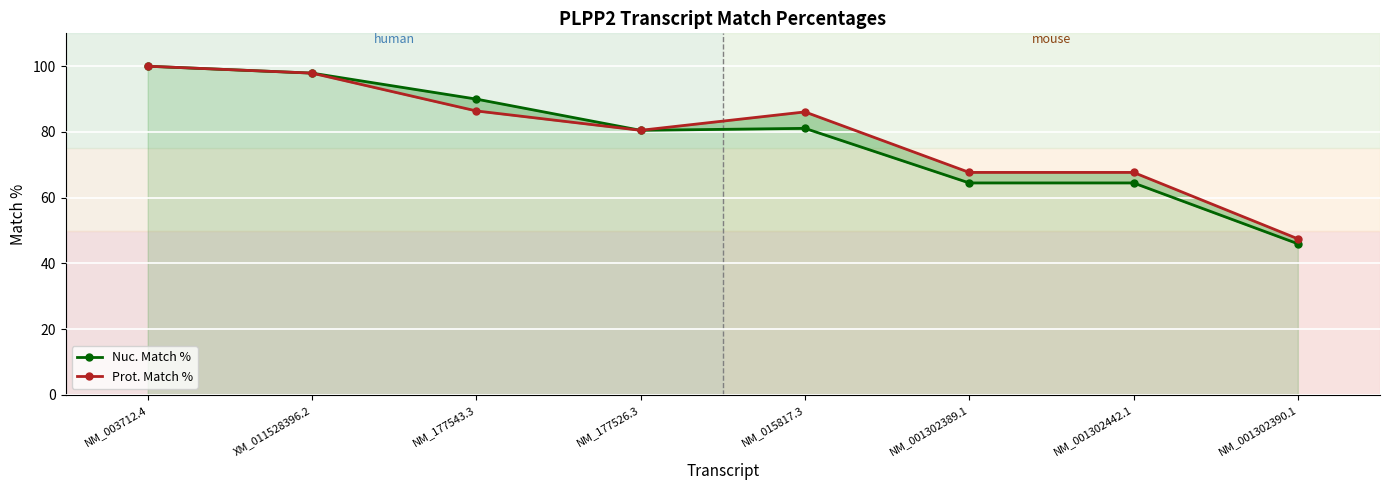

What is the sum of all Prot. Match % values?

633.8